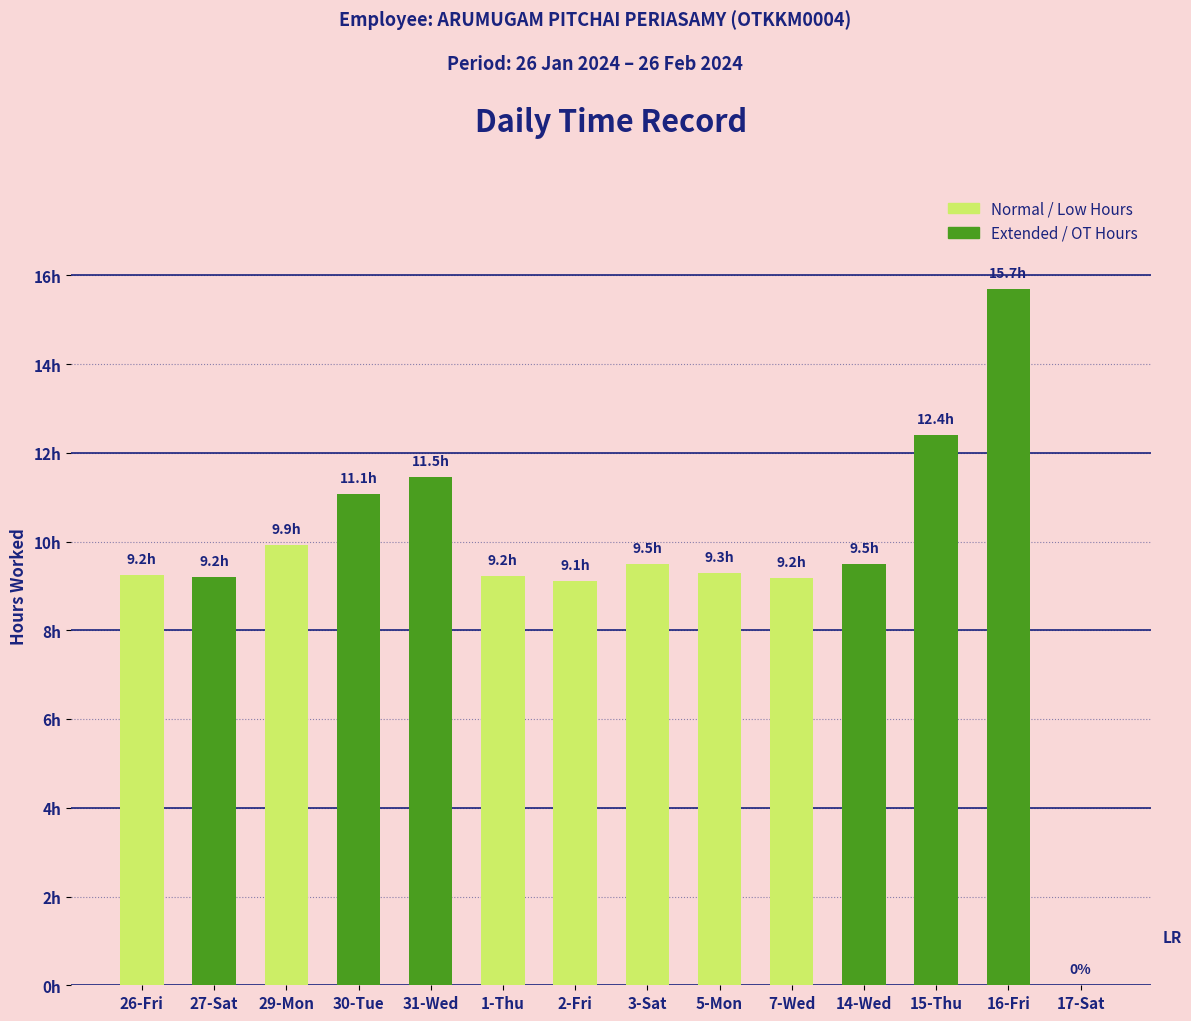

What is the difference between the maximum and minimum values?

15.7